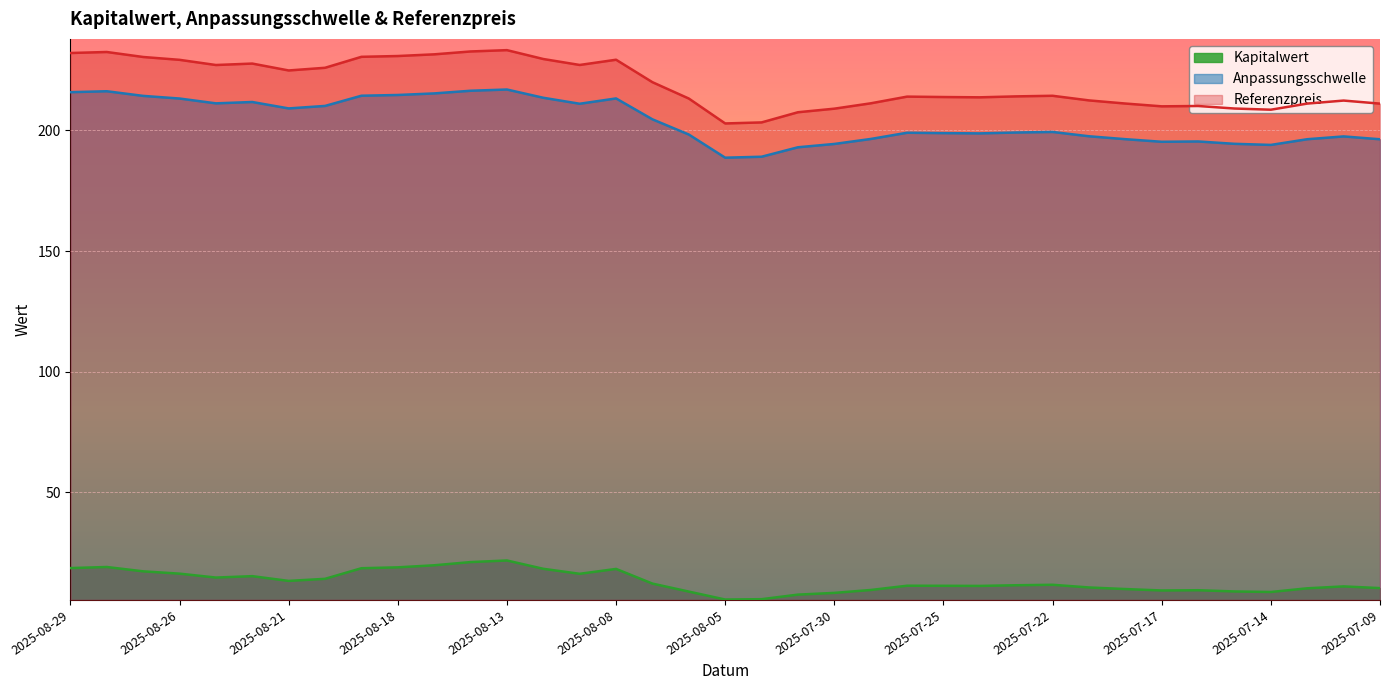

Which category has the lowest value in the Referenzpreis series?

2025-08-05